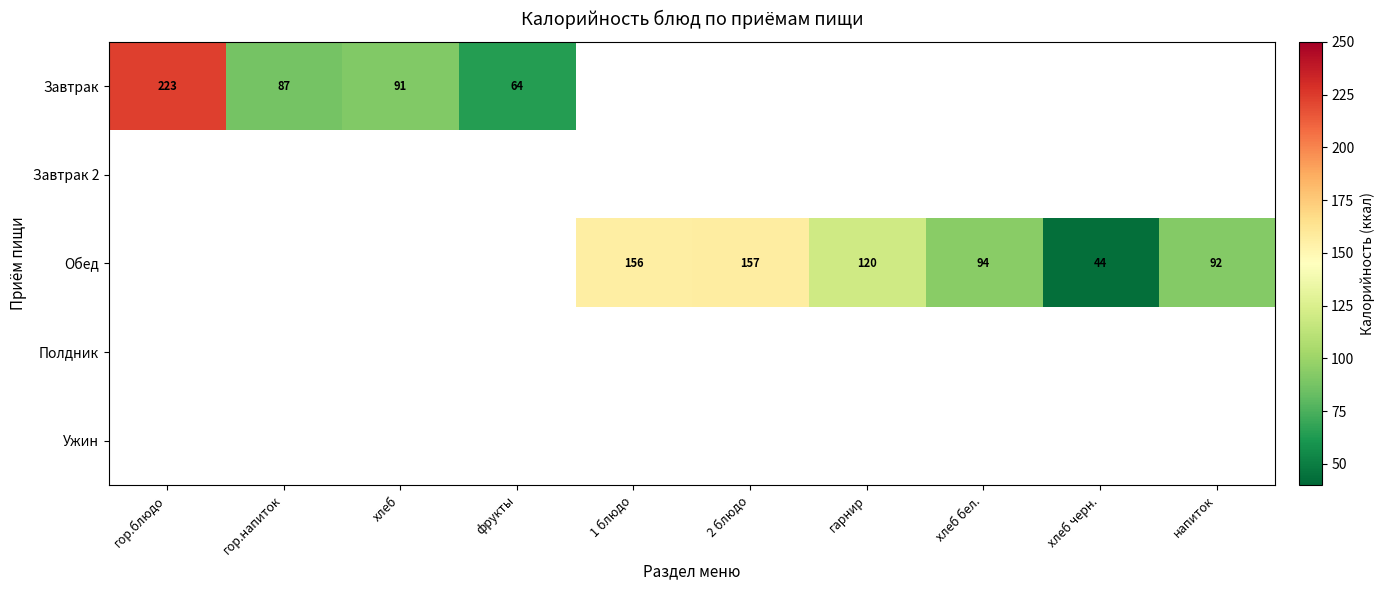

Is it true that Обед equals 157 at 2 блюдо?

True